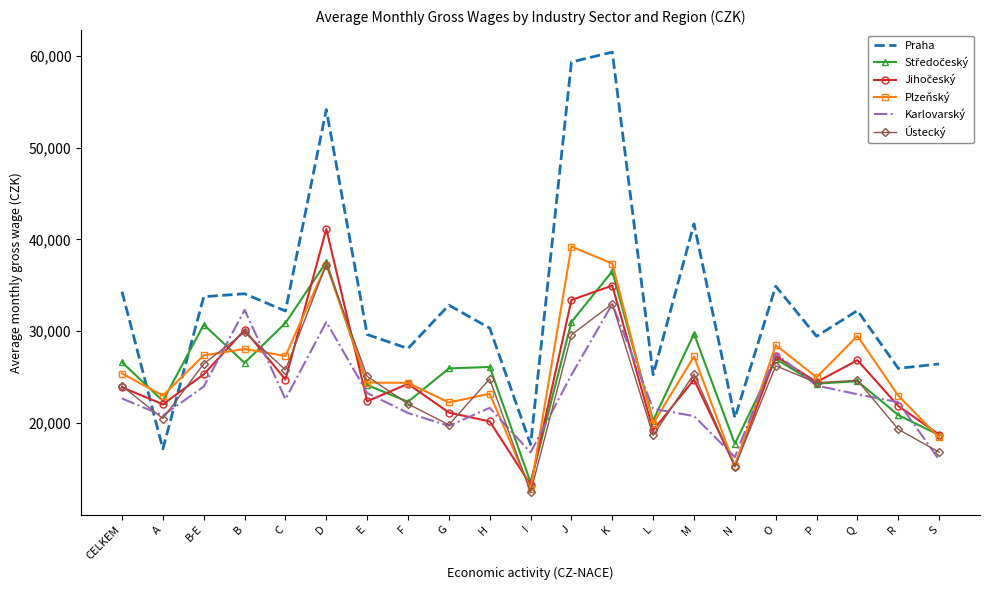

What is the lowest value of the Plzeňský series?

12791